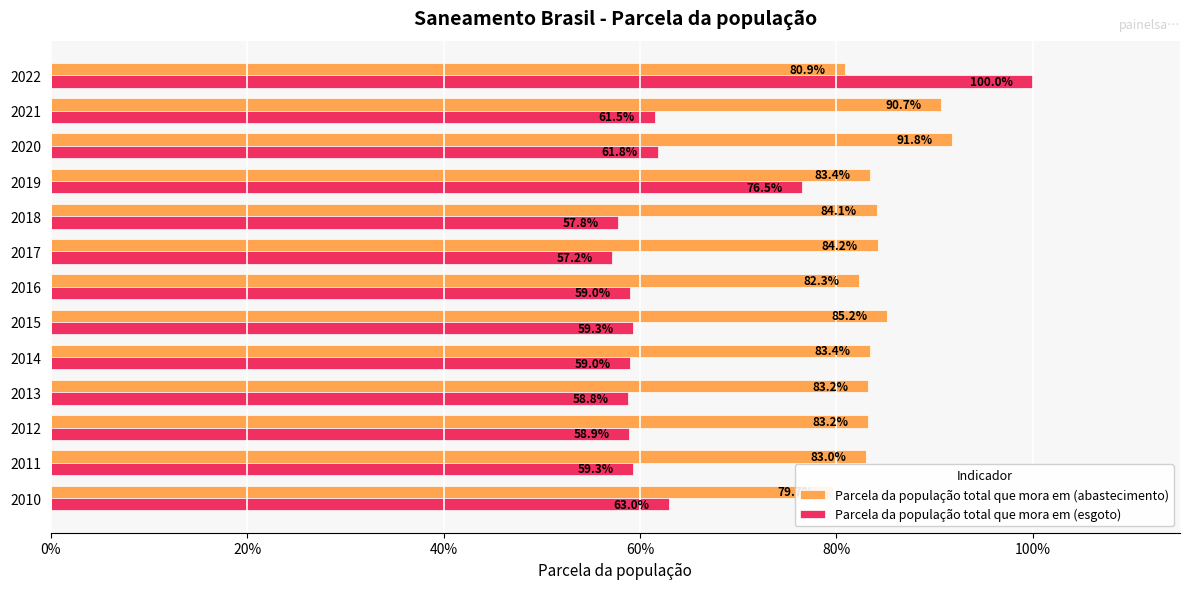

What are all the series names shown in the legend?

Parcela da população total que mora em (abastecimento), Parcela da população total que mora em (esgoto)